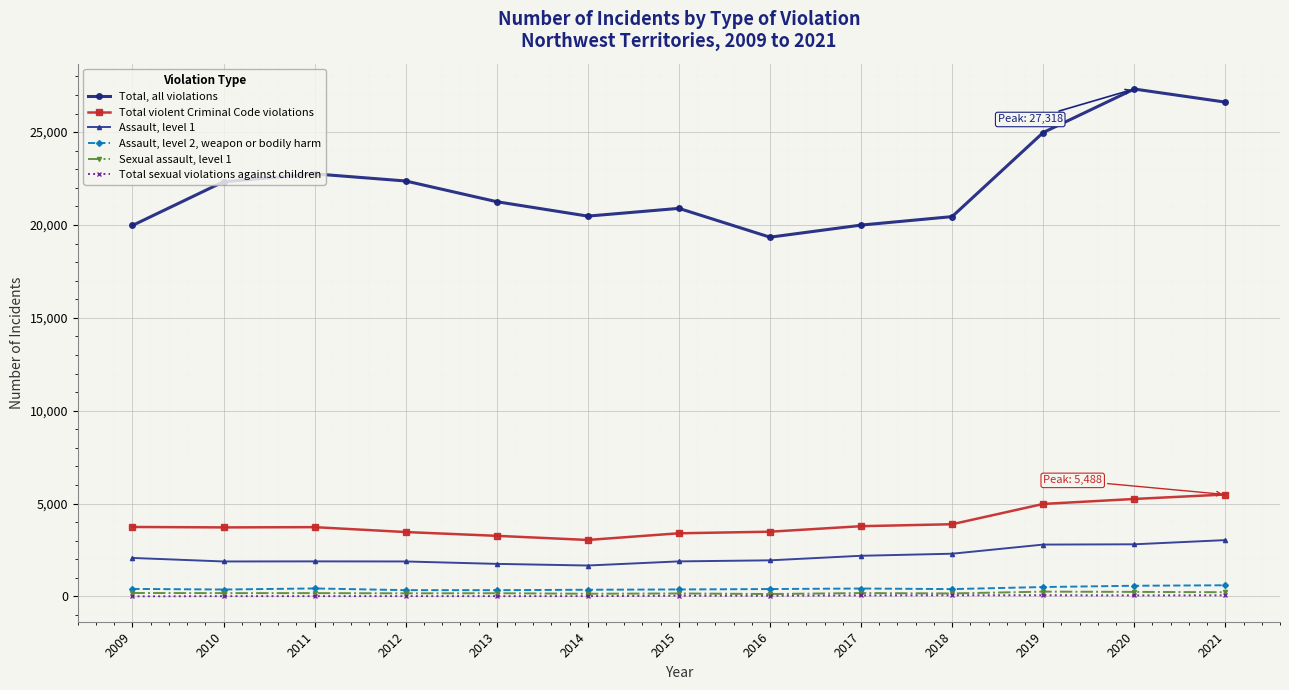

What is the difference between the second highest and minimum values in the Total sexual violations against children series?

59